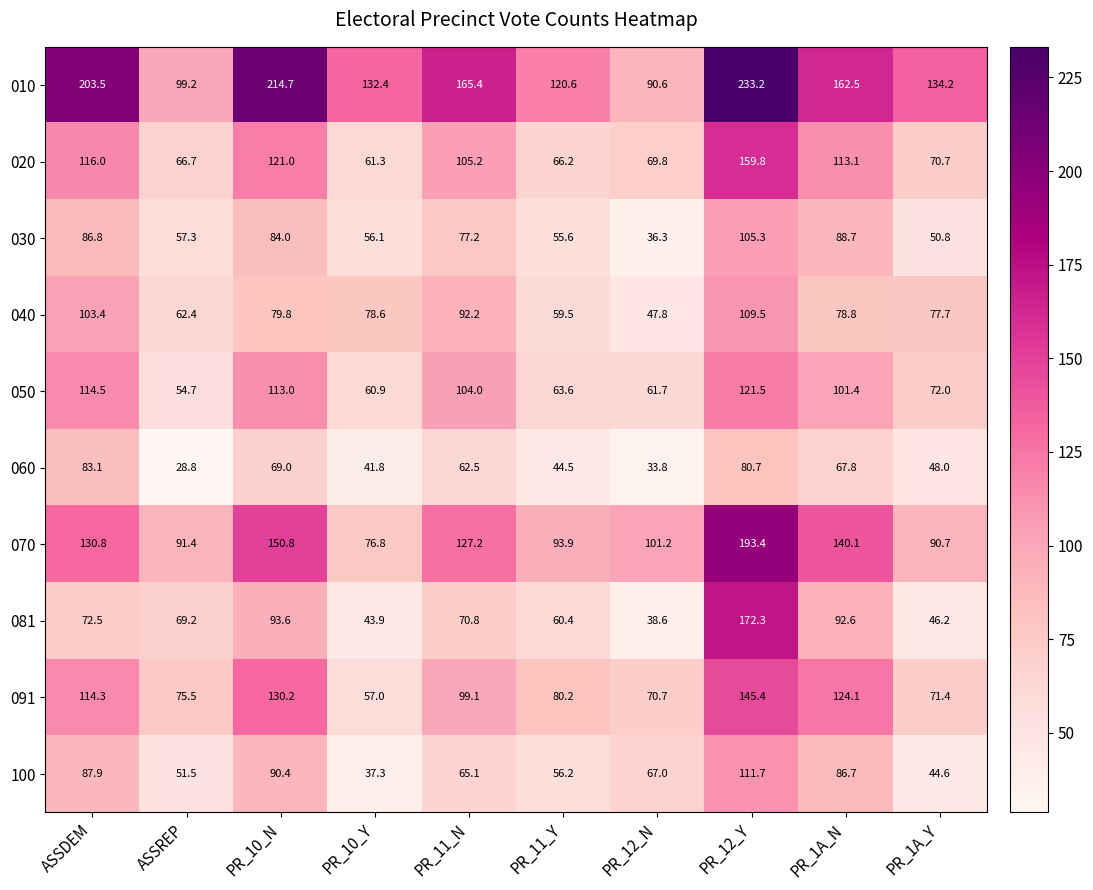

What is the minimum value shown in the chart?

28.8